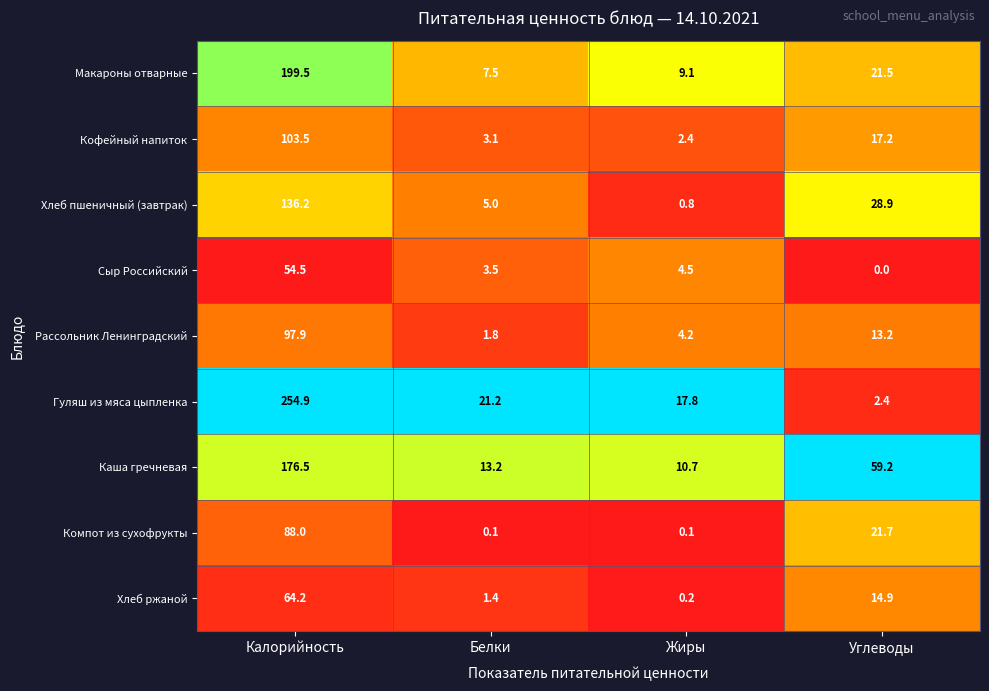

Where does the Компот из сухофрукты series first go above 21?

Калорийность